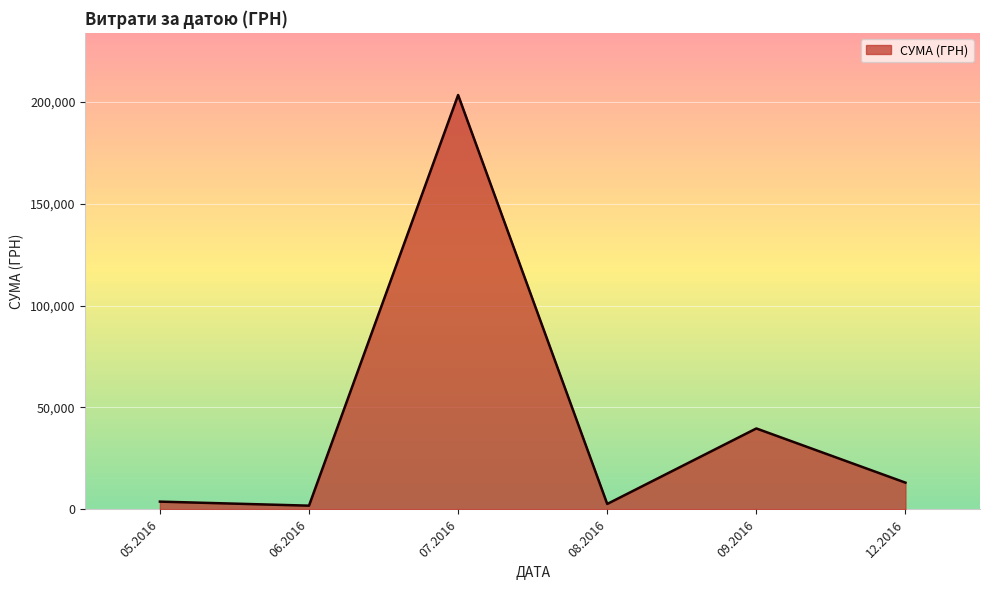

What is the maximum value shown in the chart?

203240.9